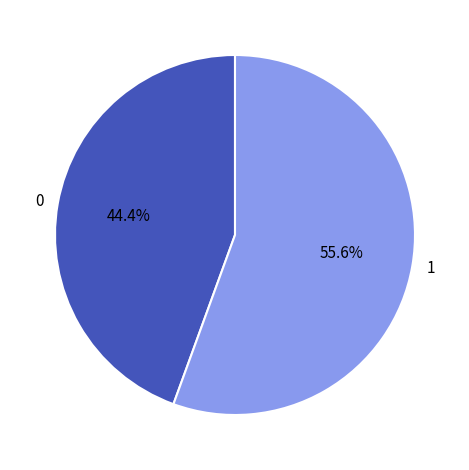

Rank the categories by value from highest to lowest.

1, 0